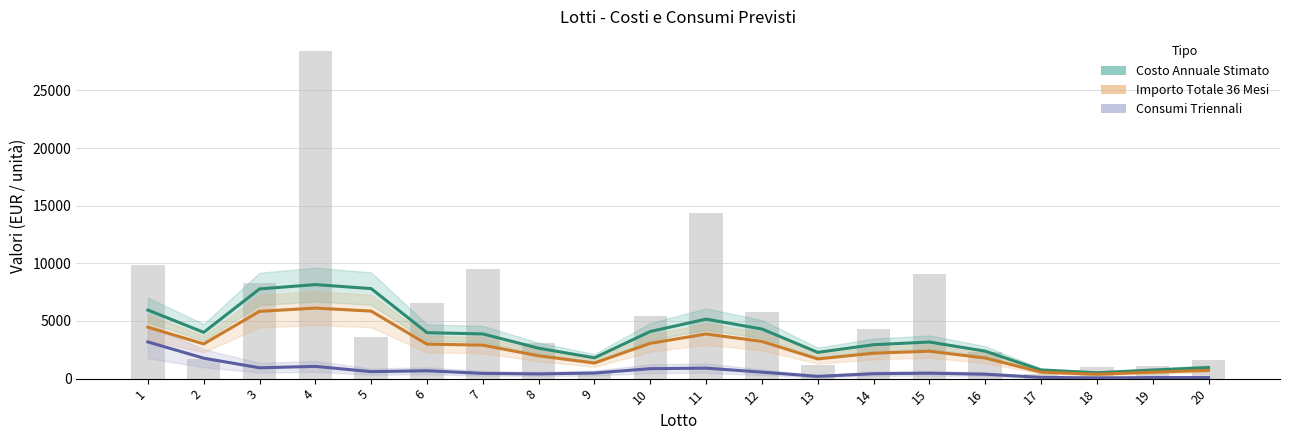

How many distinct data groups are displayed?

3